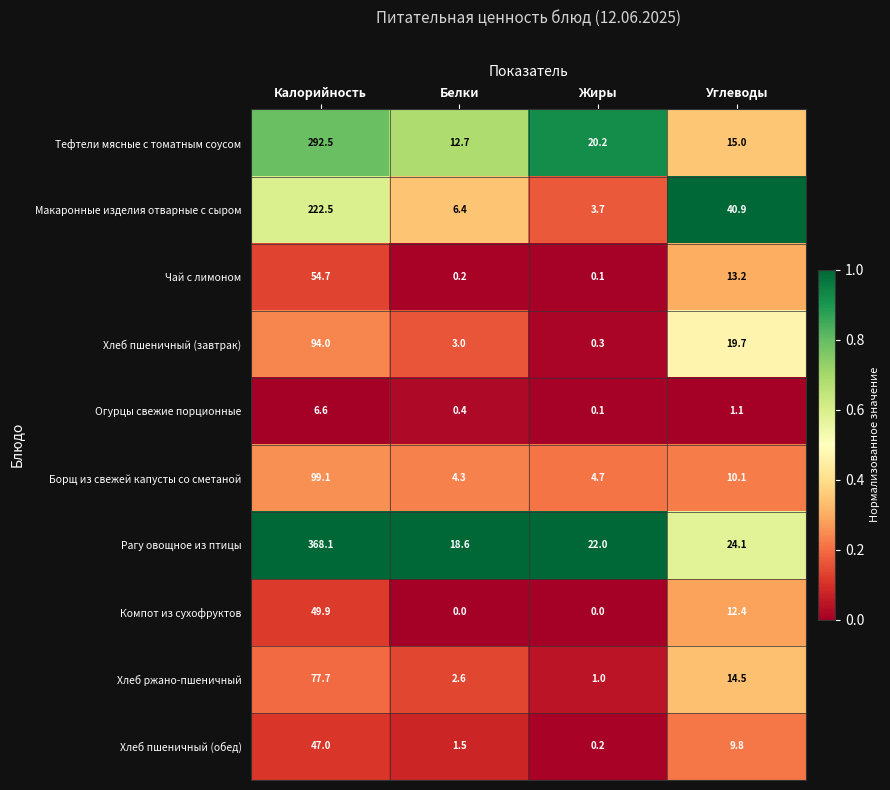

At which label is Хлеб пшеничный (обед) closest to 23?

Углеводы